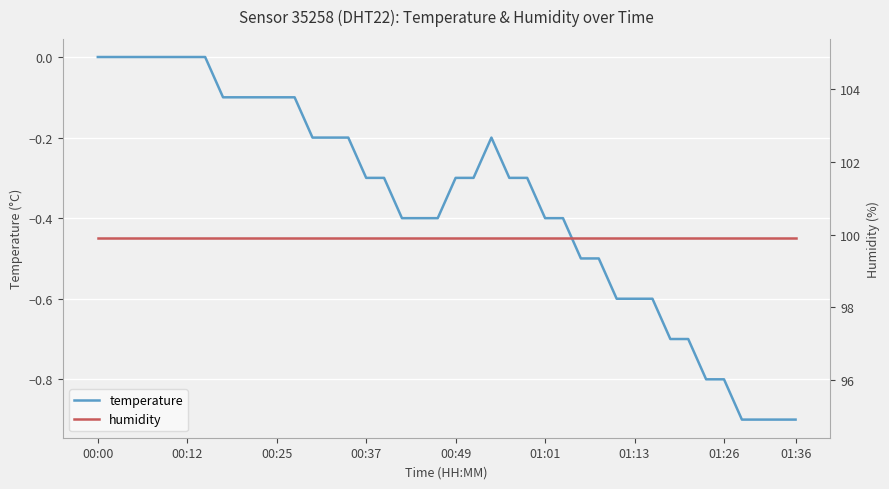

Which category has the highest value across all series?

00:00